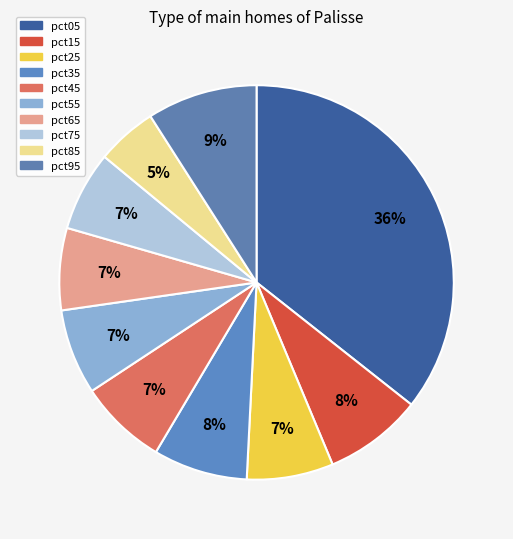

Is there a majority slice in this chart?

No